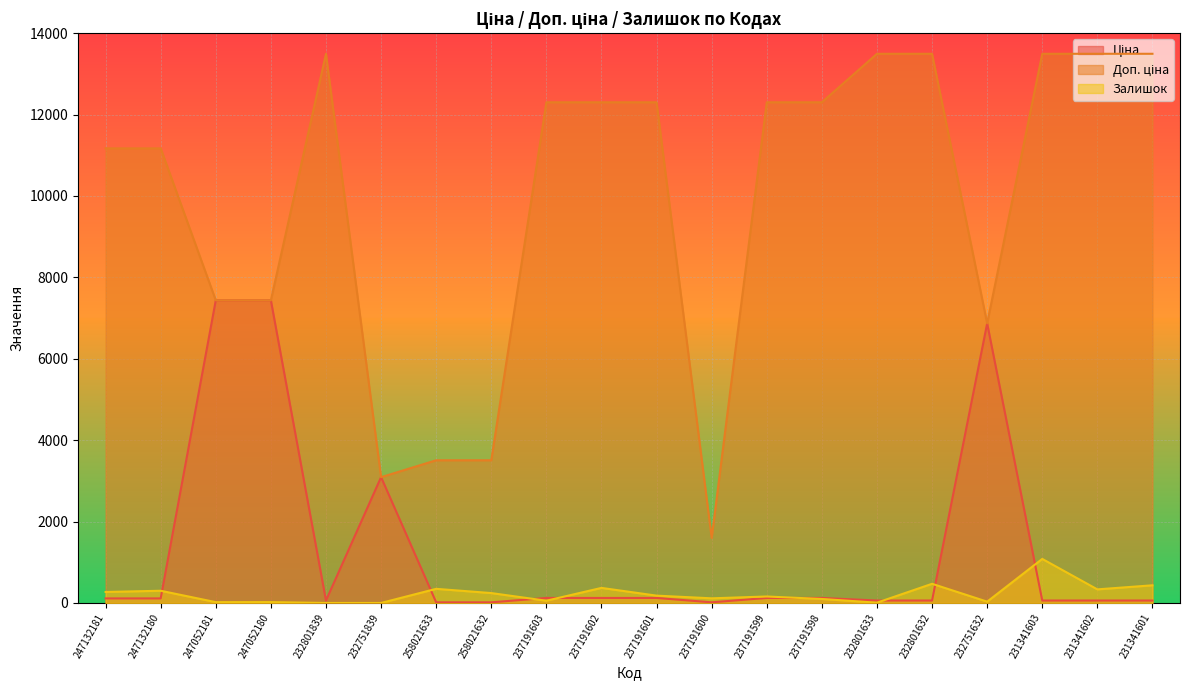

How many lines are shown in the chart?

3